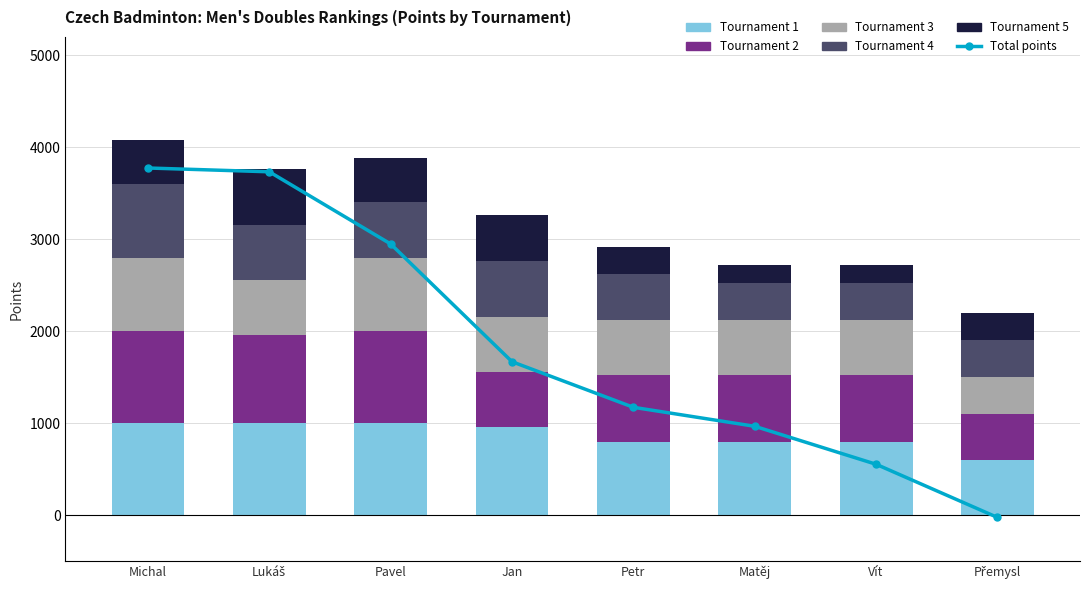

At which category does the chart reach its peak across all series?

Michal